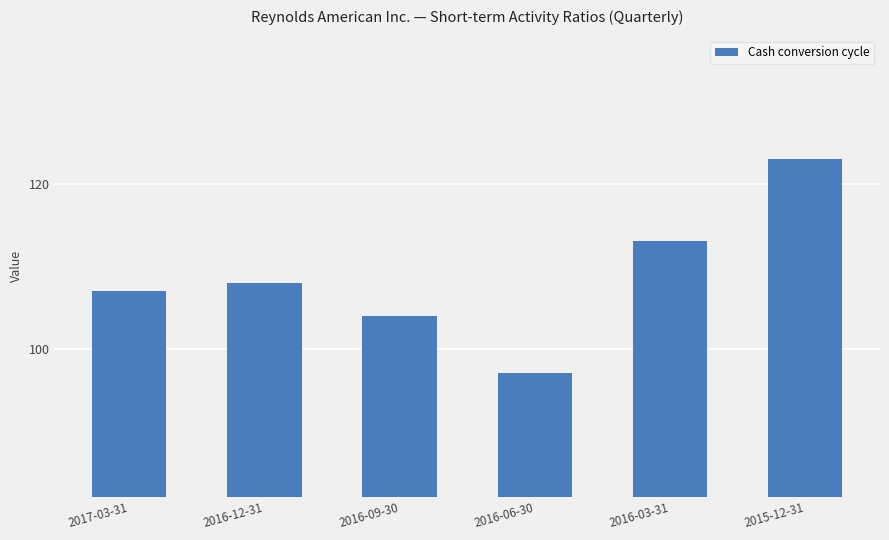

At which category does the chart reach its peak across all series?

2015-12-31